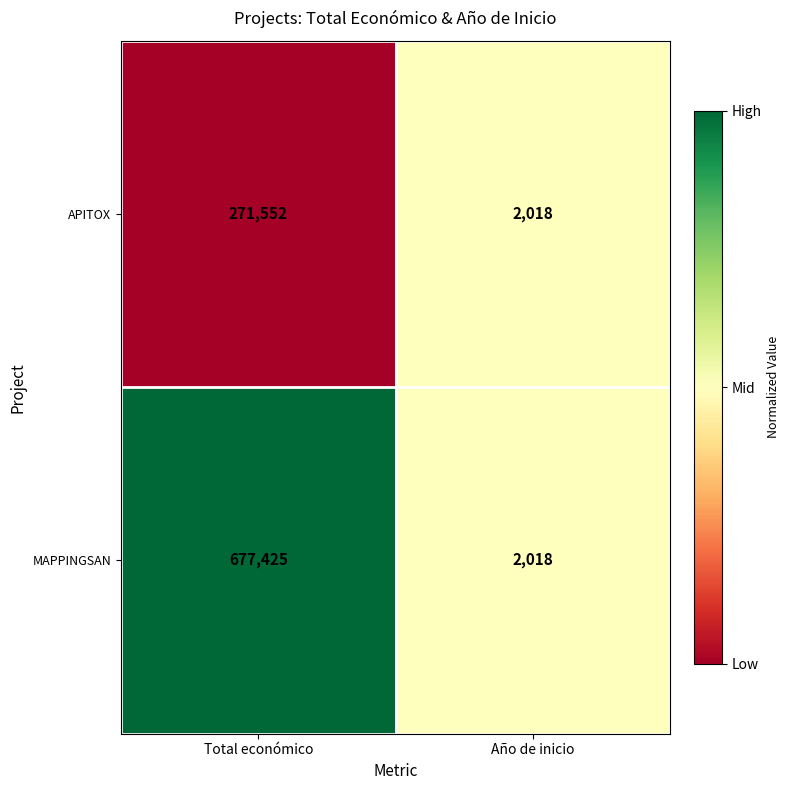

What is the lowest value of the APITOX series?

2018